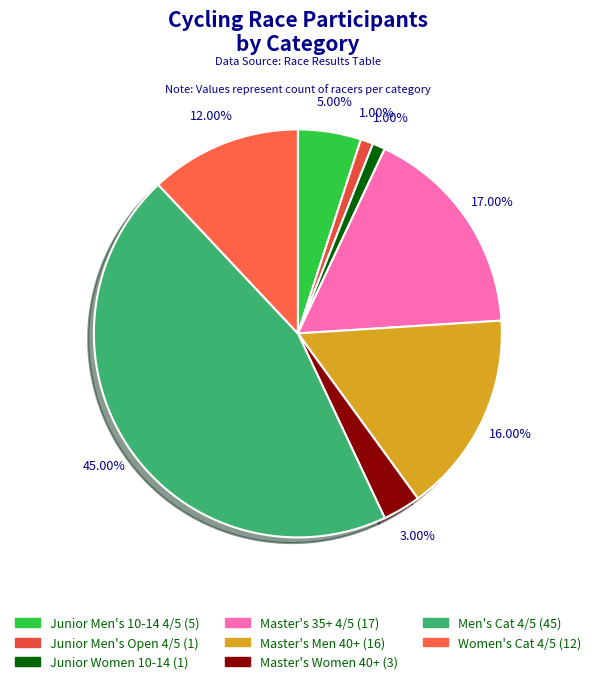

Which slice is the largest?

Men's Cat 4/5